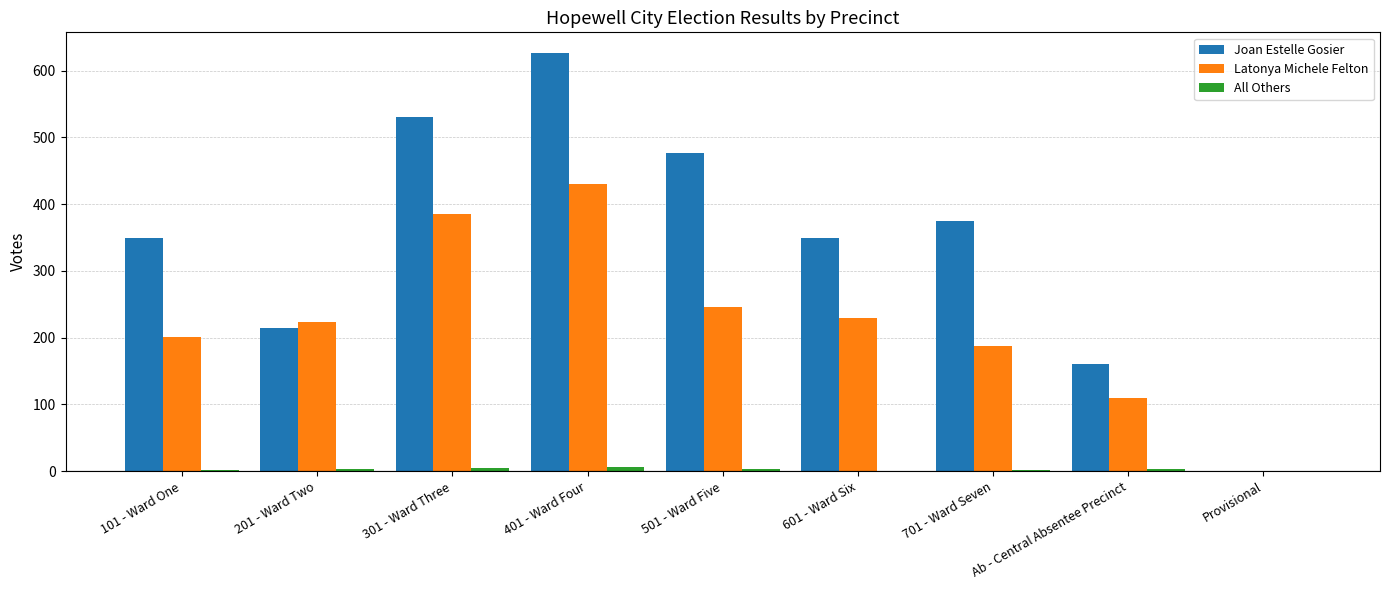

Which series has the largest total across all categories?

Joan Estelle Gosier